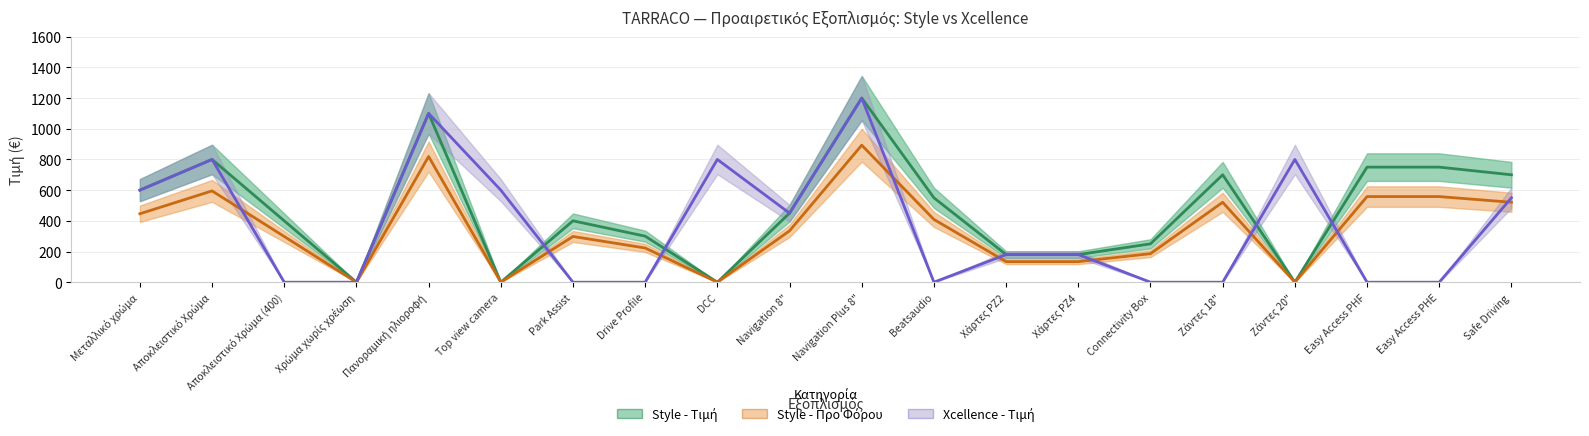

At which category does Xcellence - Τιμή reach its first local valley?

Navigation 8"